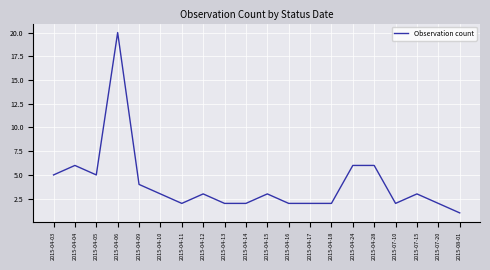

What is the change in value from 2015-04-03 to 2015-08-01?

-4